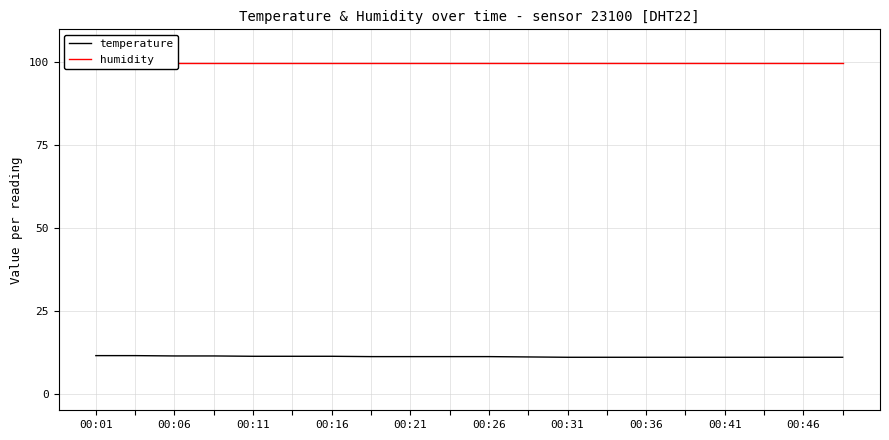

True or false: humidity has a value of 99.9 at 19.

True